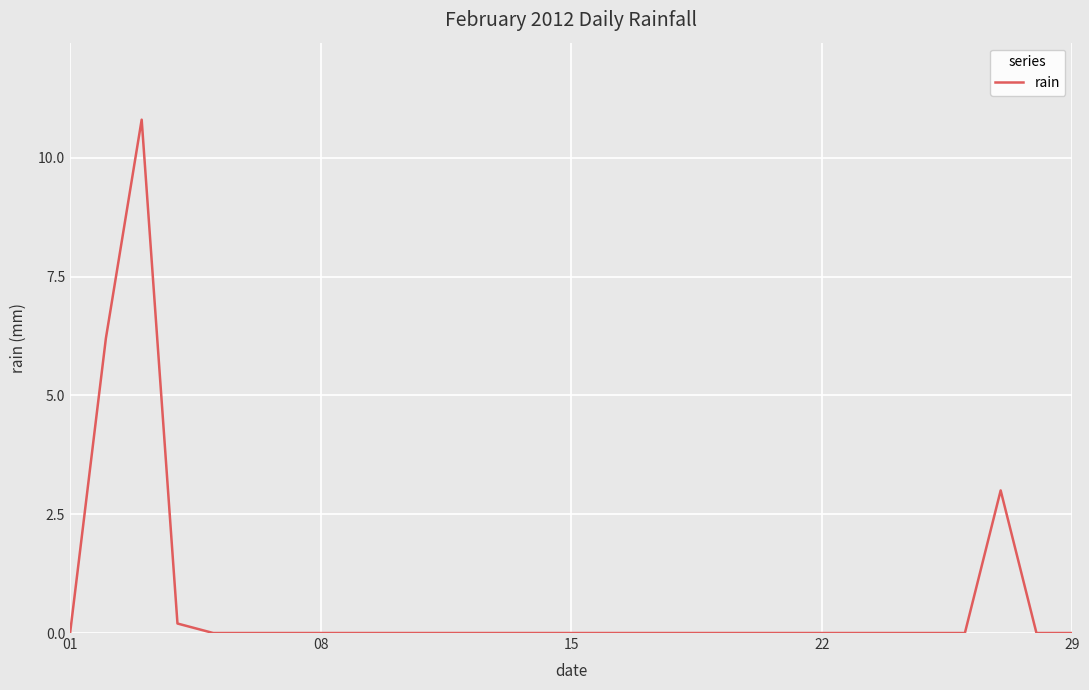

What is the difference between the maximum and minimum values?

10.8